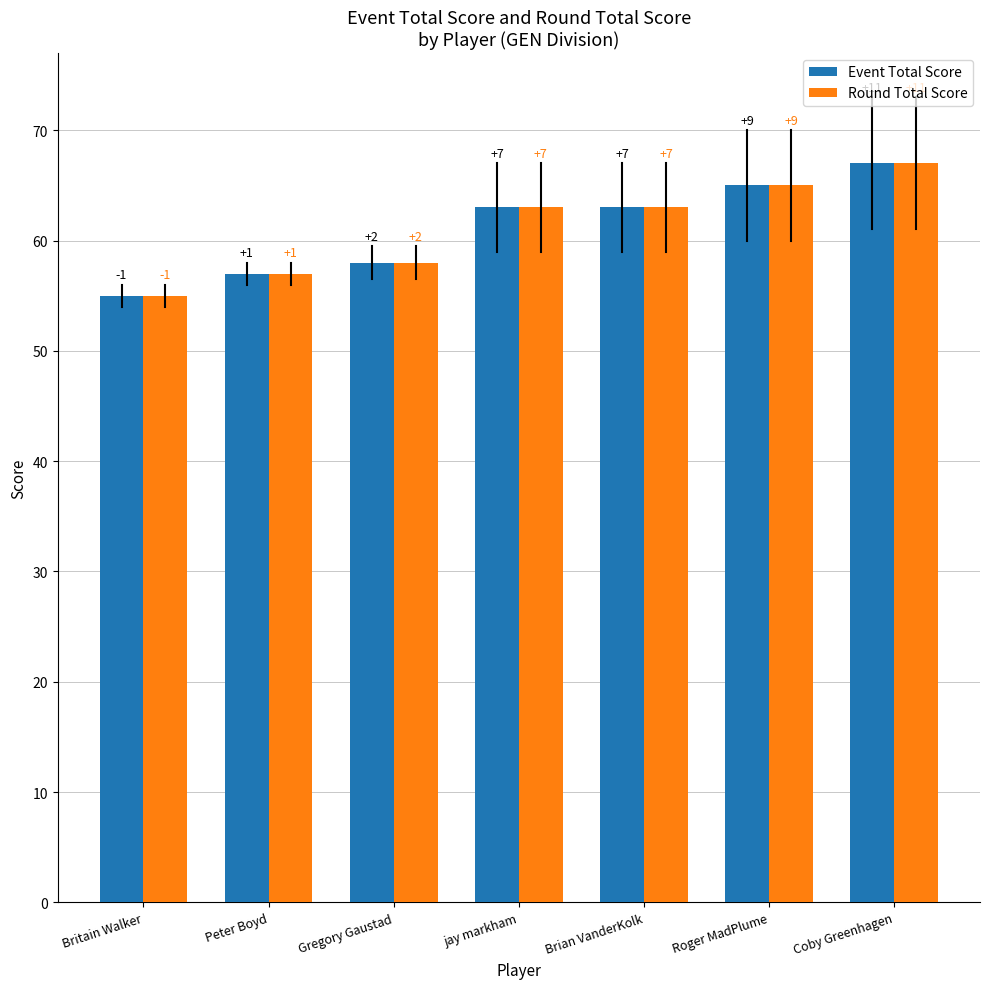

How many bars are there in each group?

2